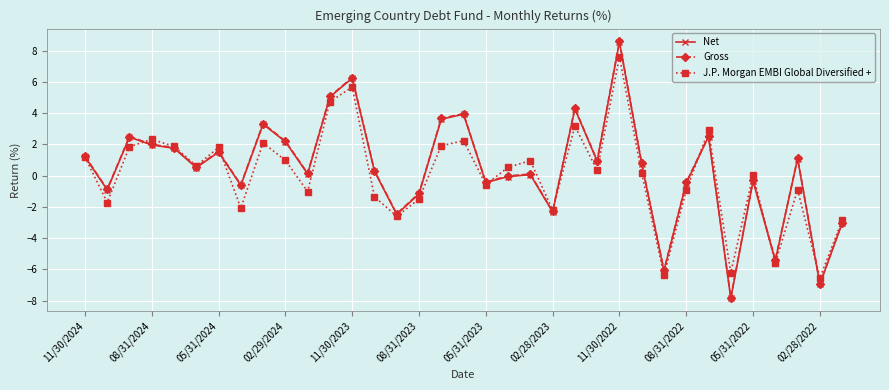

True or false: J.P. Morgan EMBI Global Diversified + has more than 2 points higher than both neighbors.

True